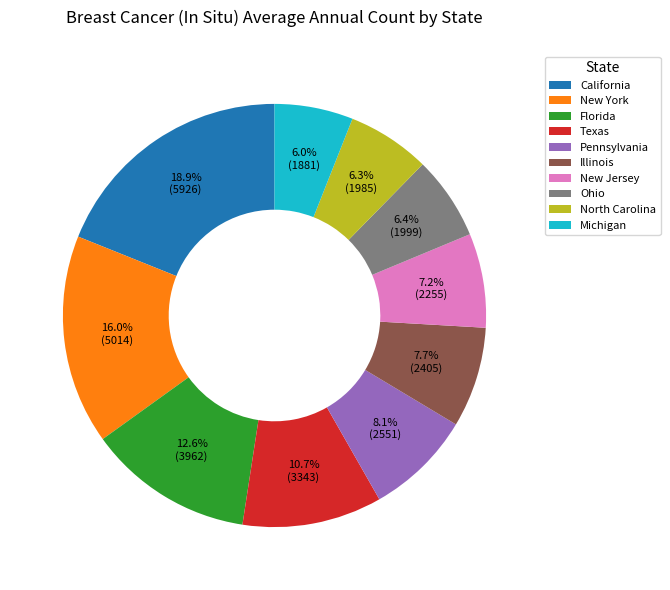

Is there any slice that represents more than half of the pie?

No